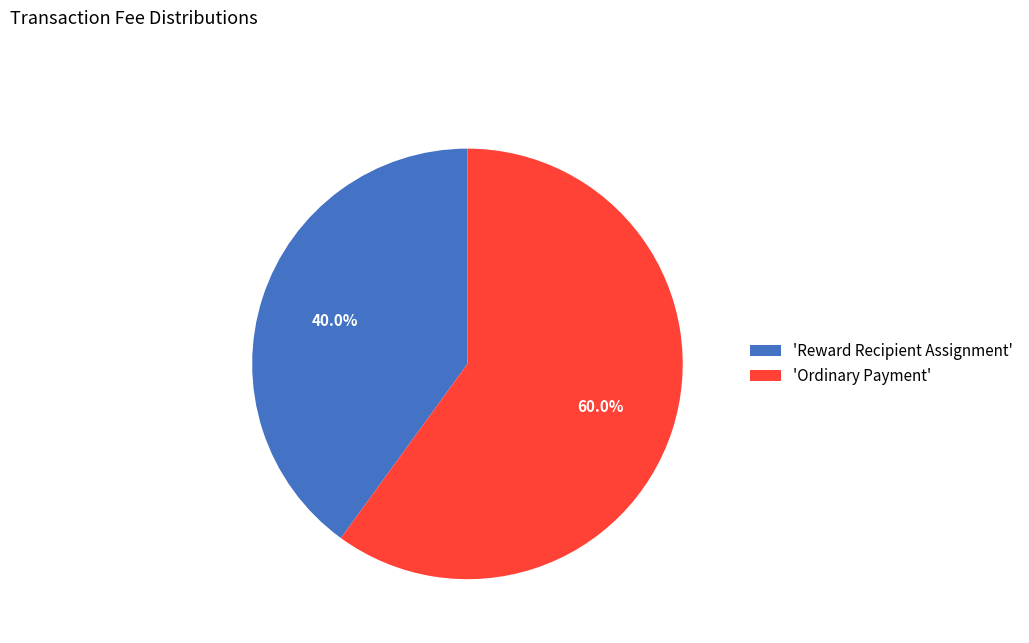

How many segments does this pie chart have?

2